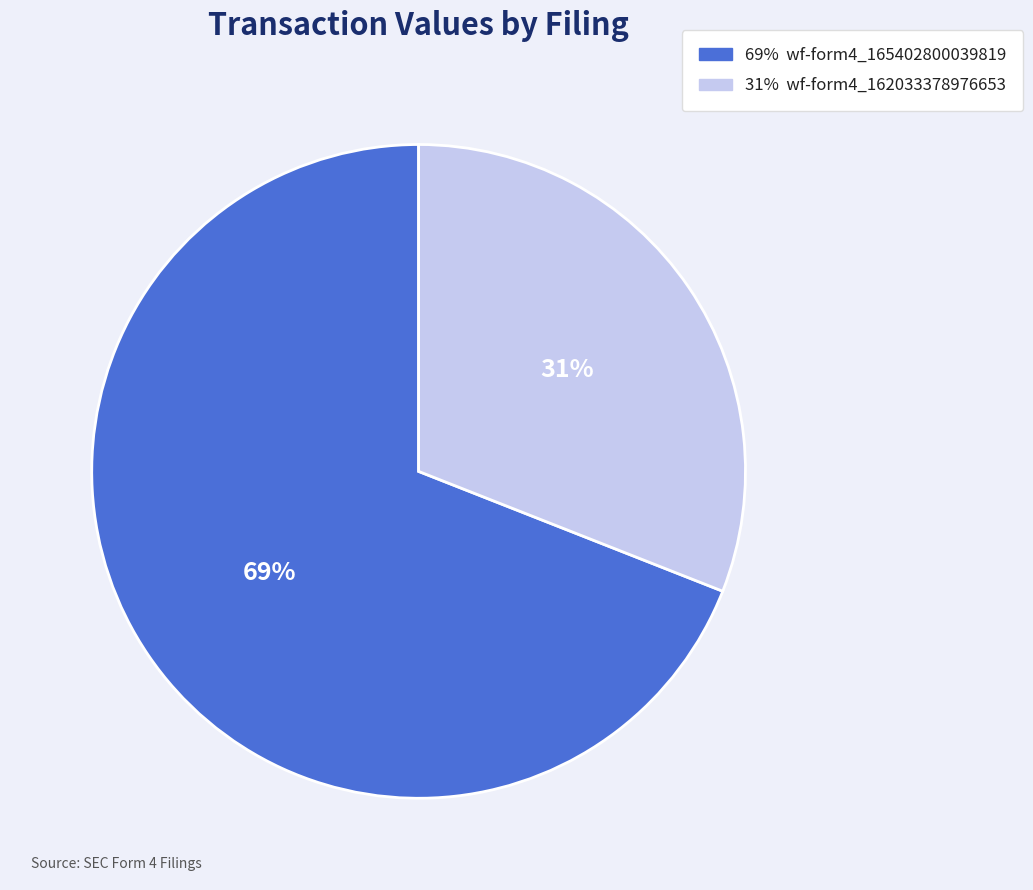

To the nearest percent, what is the average slice percentage?

50%